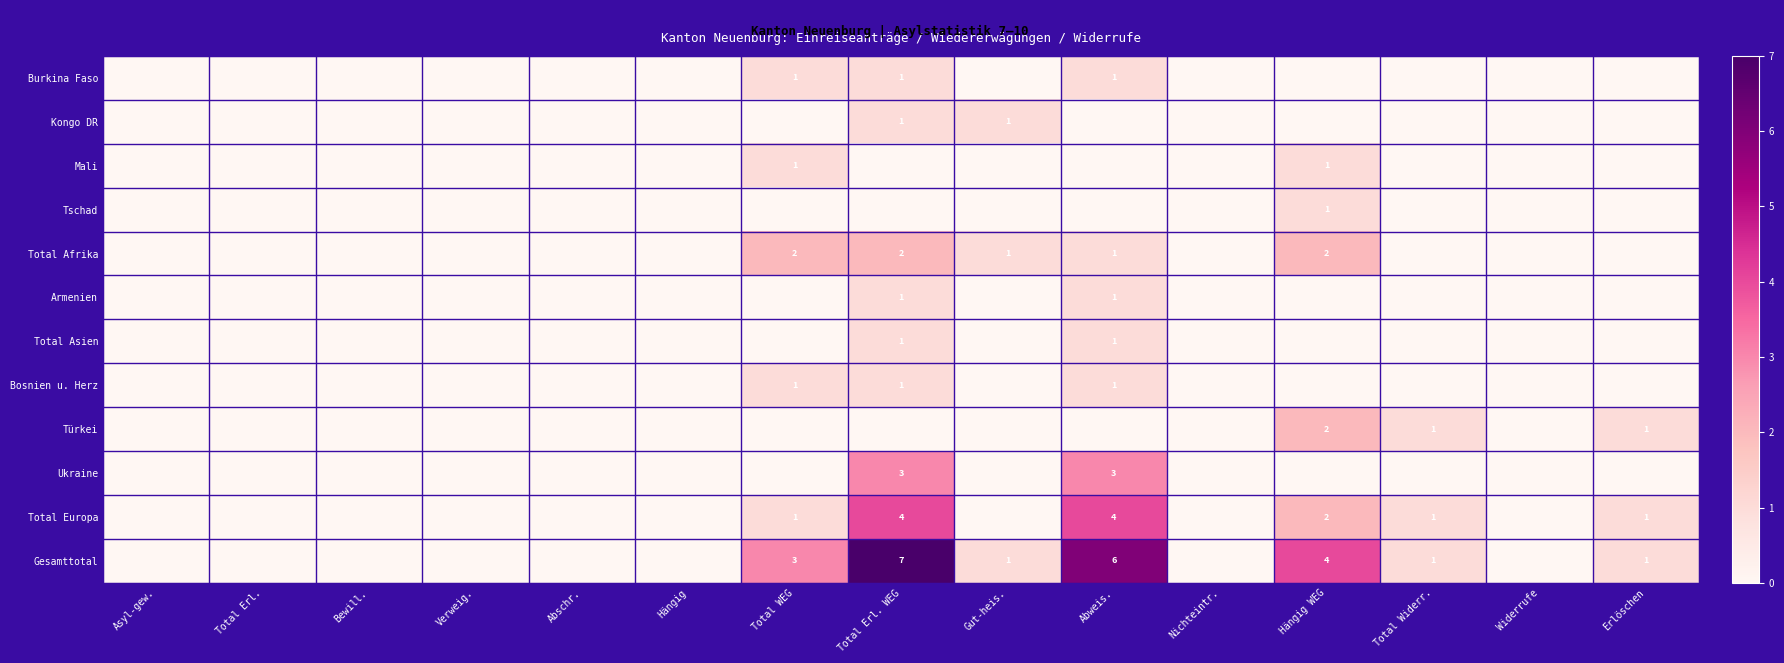

Is it true that Türkei equals 1 at Hängig WEG?

False